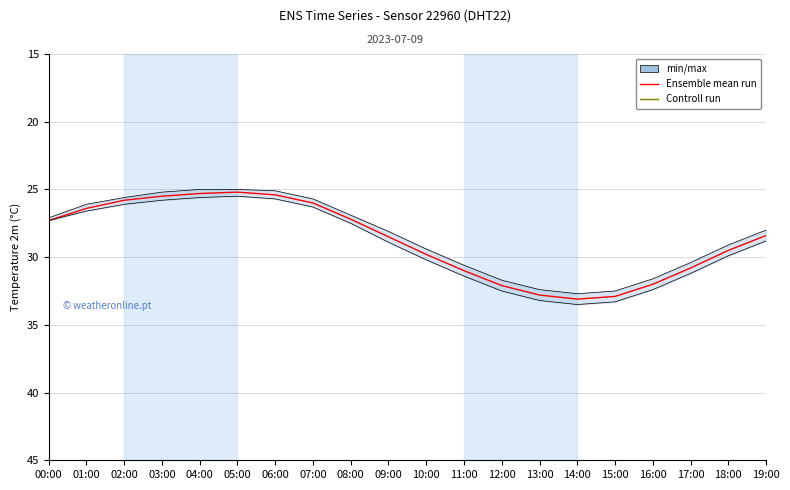

Rank the categories by Controll run value from lowest to highest.

14:00, 15:00, 13:00, 16:00, 12:00, 17:00, 11:00, 18:00, 10:00, 19:00, 09:00, 08:00, 07:00, 06:00, 05:00, 04:00, 00:00, 01:00, 02:00, 03:00